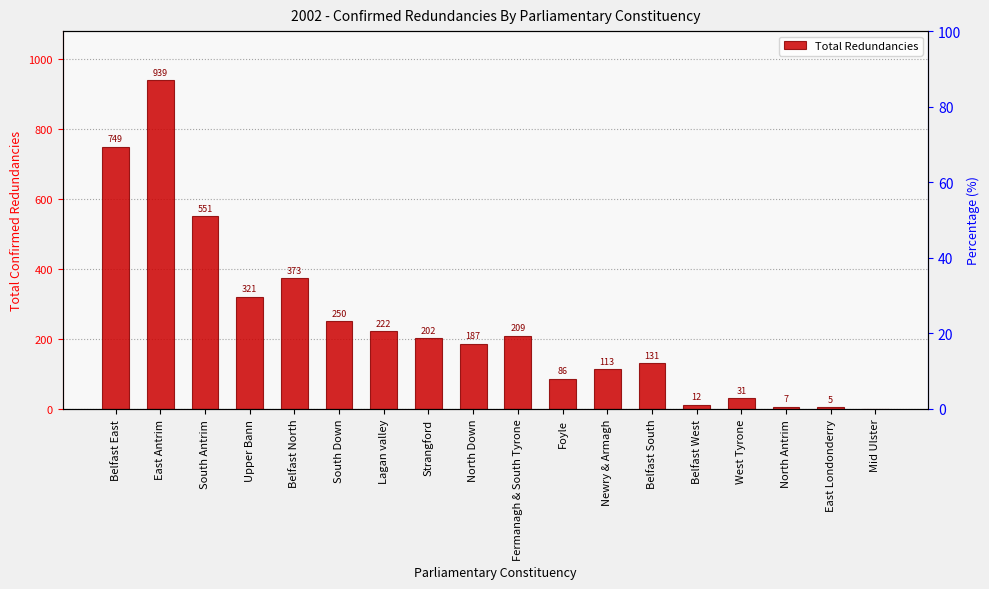

Reading left to right, extract all data points from this chart.

Belfast East=749	East Antrim=939	South Antrim=551	Upper Bann=321	Belfast North=373	South Down=250	Lagan valley=222	Strangford=202	North Down=187	Fermanagh & South Tyrone=209	Foyle=86	Newry & Armagh=113	Belfast South=131	Belfast West=12	West Tyrone=31	North Antrim=7	East Londonderry=5	Mid Ulster=0